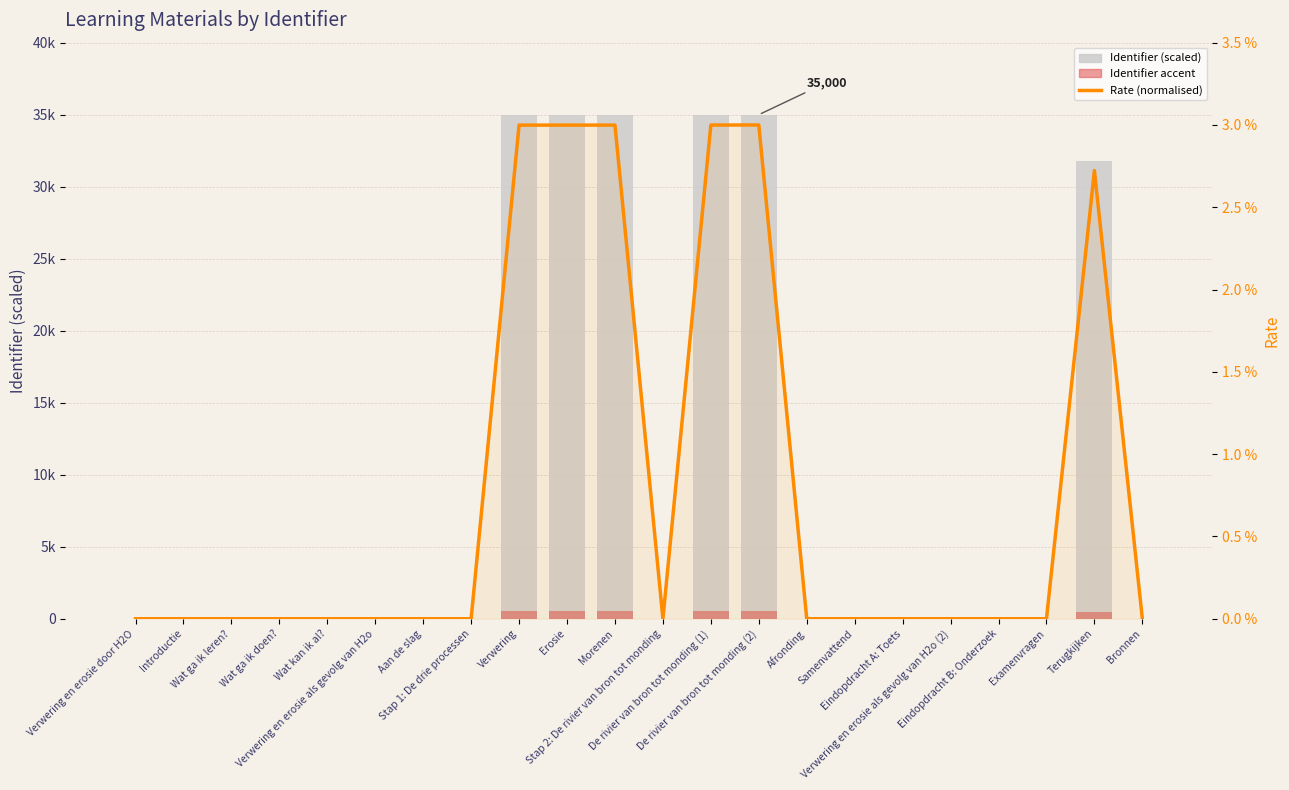

The value of Identifier accent at De rivier van bron tot monding (2) is 525.0. True or false?

True